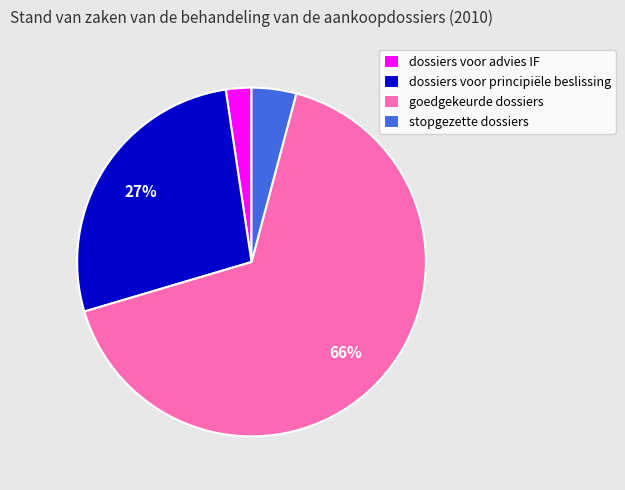

To the nearest percent, what is the average slice percentage?

25%